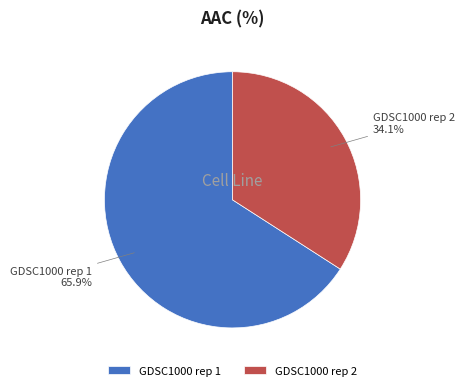

The GDSC1000 rep 1 slice represents 66% of the pie. True or false?

True